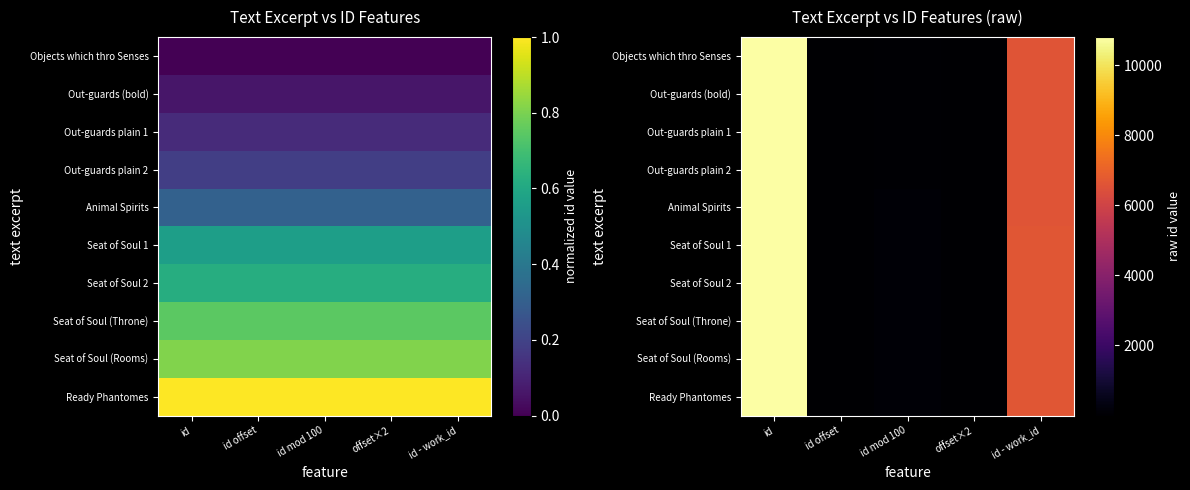

Rank the series by their maximum value, from highest to lowest.

Ready Phantomes, Seat of Soul (Rooms), Seat of Soul (Throne), Seat of Soul 2, Seat of Soul 1, Animal Spirits, Out-guards plain 2, Out-guards plain 1, Out-guards (bold), Objects which thro Senses